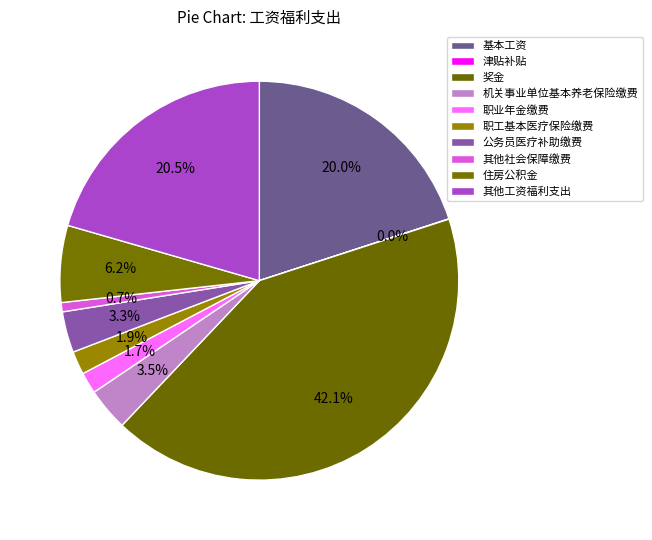

To the nearest percent, what is the combined percentage of 其他工资福利支出 and 职业年金缴费?

22%